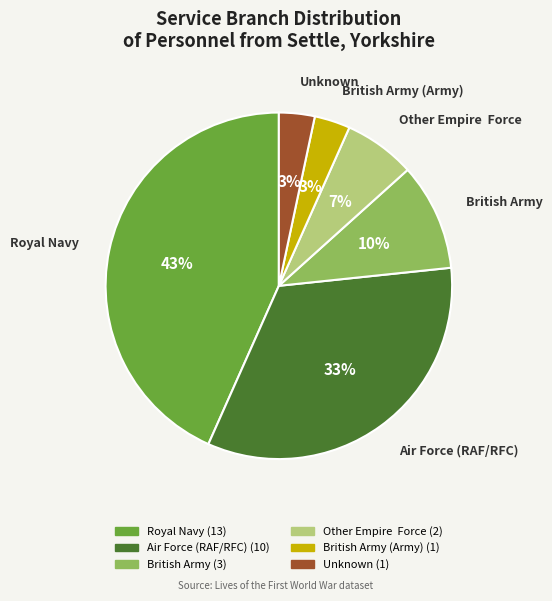

The Royal Navy slice represents 31% of the pie. True or false?

False